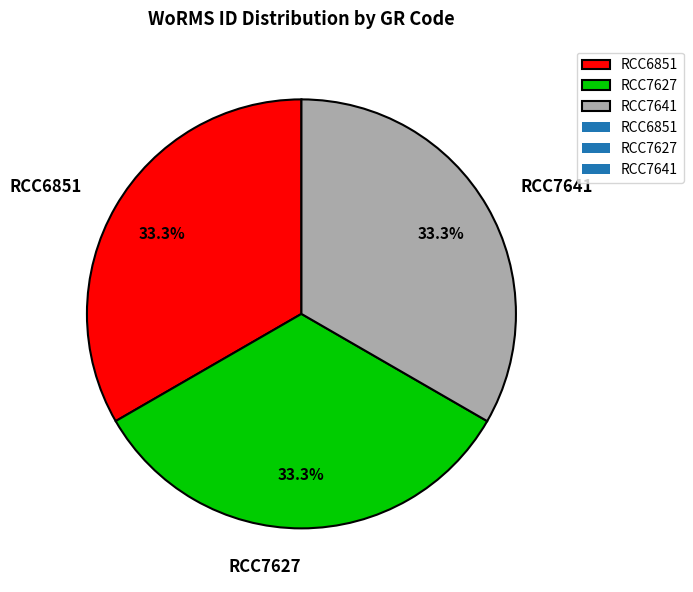

To the nearest percent, what portion does RCC7627 represent?

33%